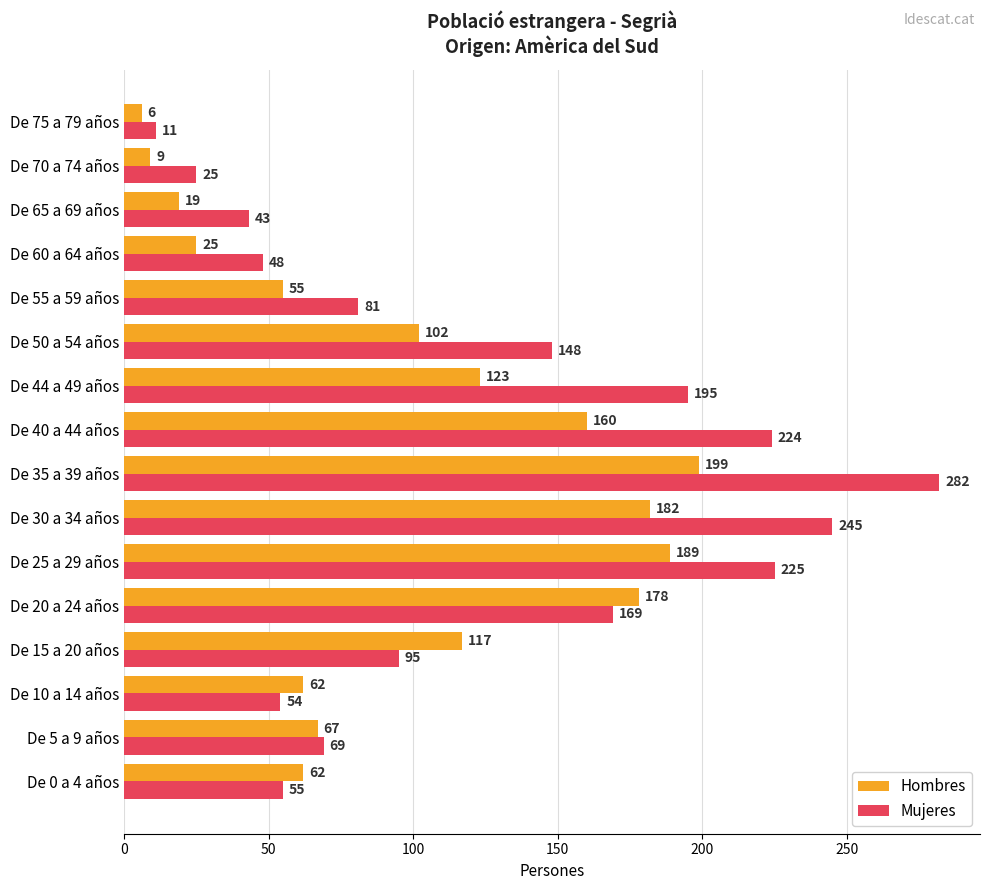

The Hombres series shows 62 at De 0 a 4 años. True or false?

True